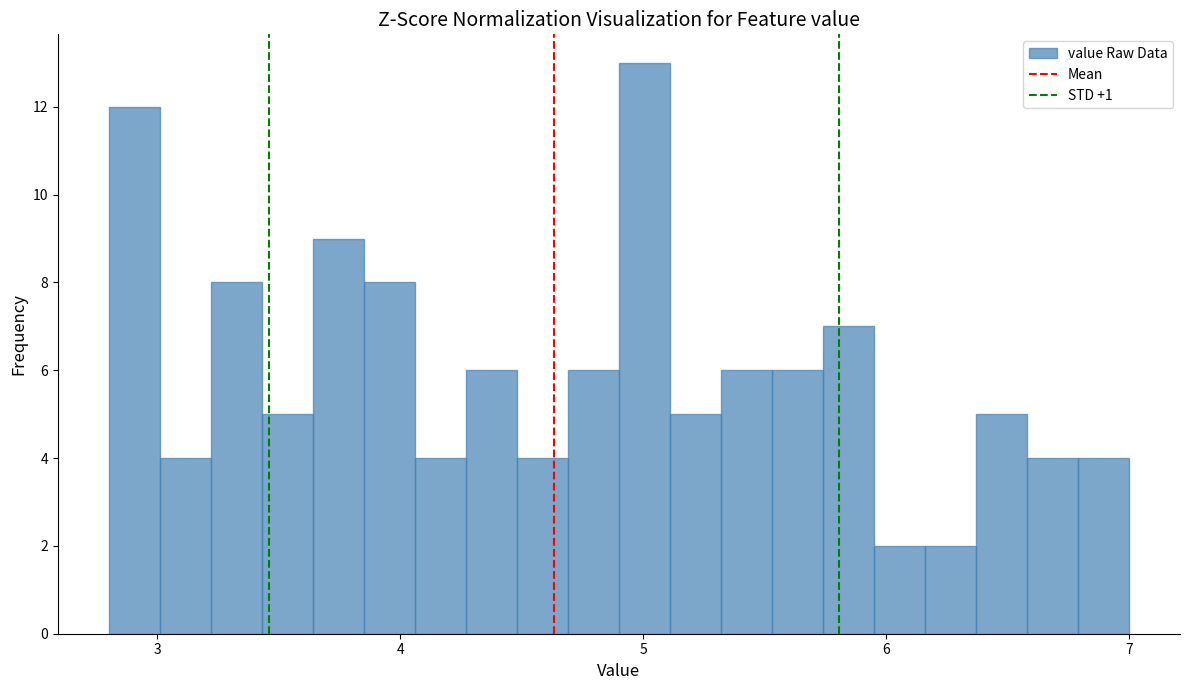

Around what value on the x-axis is the tallest bar? Give the approximate position of its centre, as read against the axis.

5.0